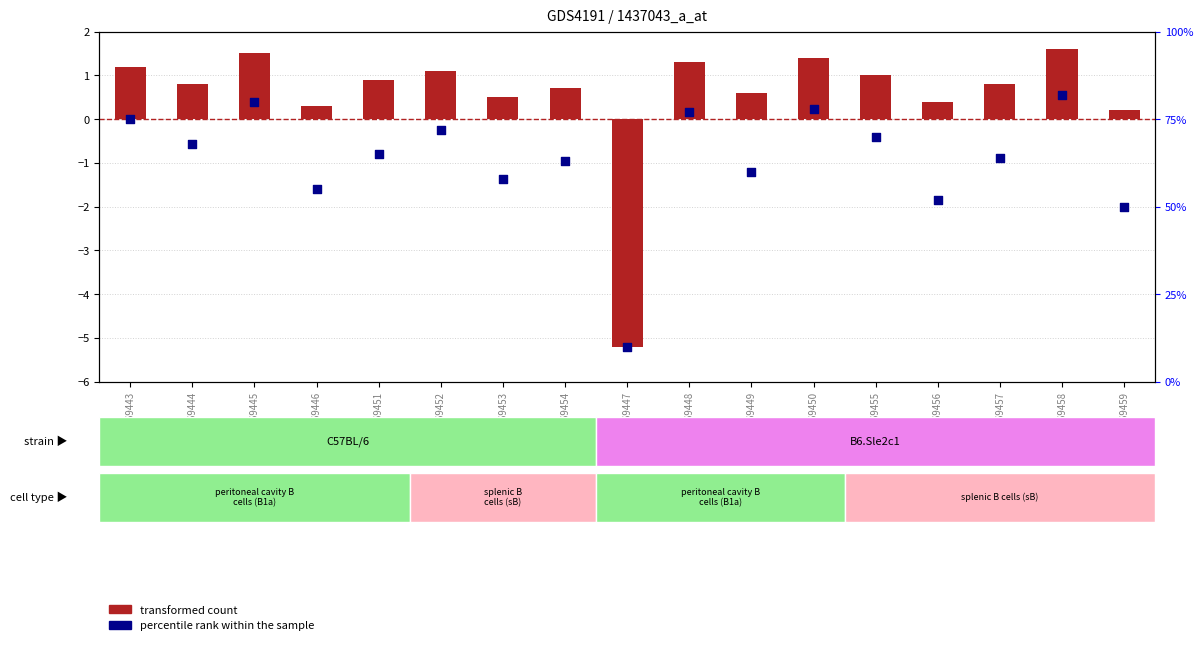

Which series has the largest total across all categories?

percentile rank within the sample